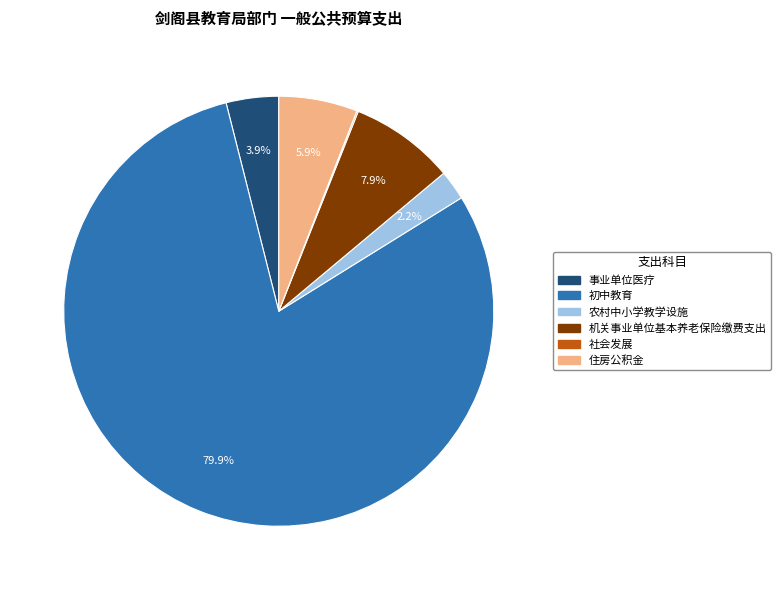

Which slice is the largest?

初中教育